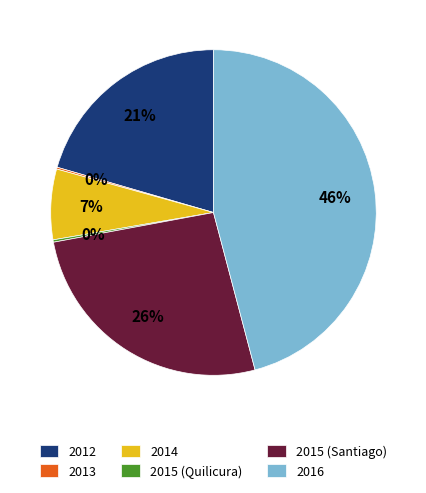

Which has a higher value, 2014 or 2016?

2016